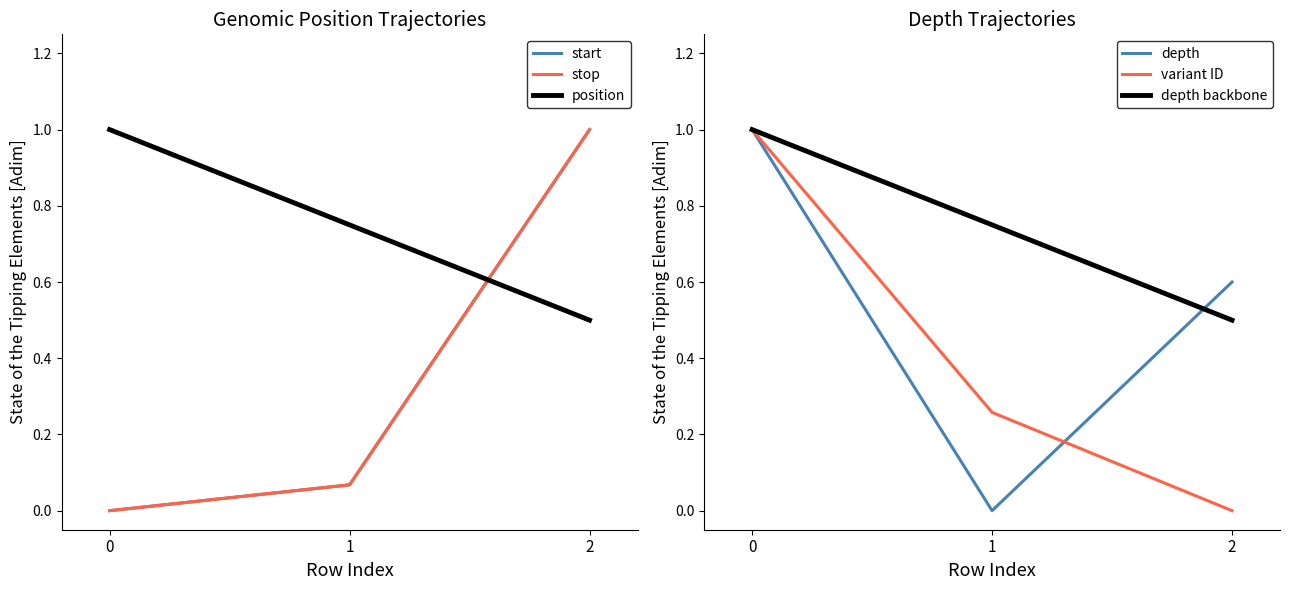

List the labels in order of depth value, largest first.

0, 2, 1